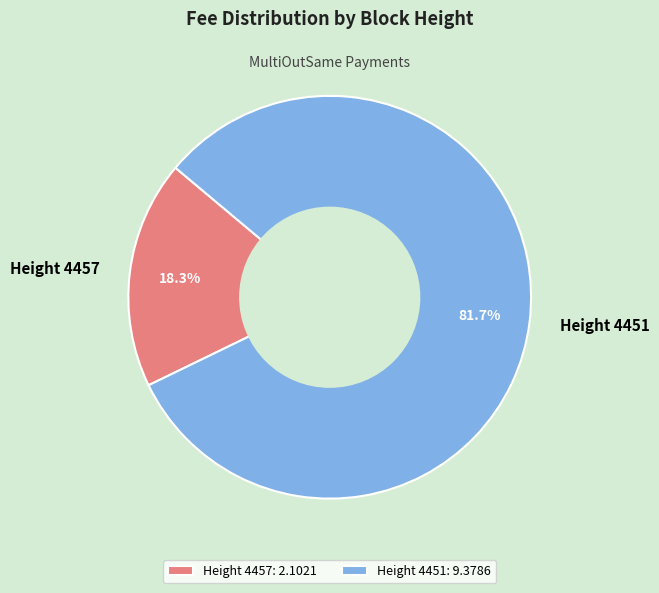

The Height 4457 slice represents 18% of the pie. True or false?

True